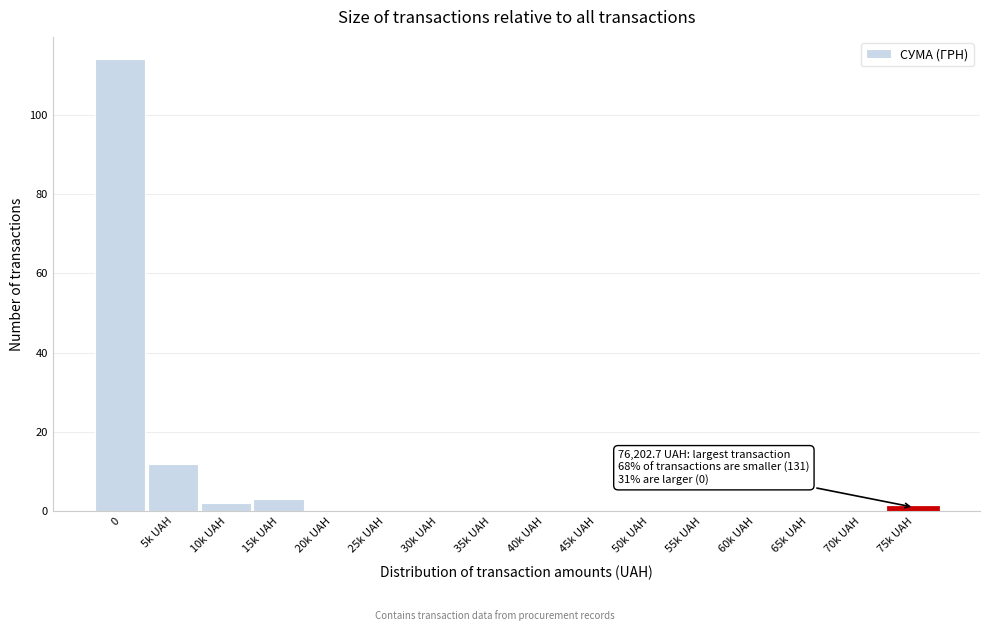

Reading left to right, extract all data points from this chart.

0=114	5k UAH=12	10k UAH=2	15k UAH=3	20k UAH=0	25k UAH=0	30k UAH=0	35k UAH=0	40k UAH=0	45k UAH=0	50k UAH=0	55k UAH=0	60k UAH=0	65k UAH=0	70k UAH=0	75k UAH=1